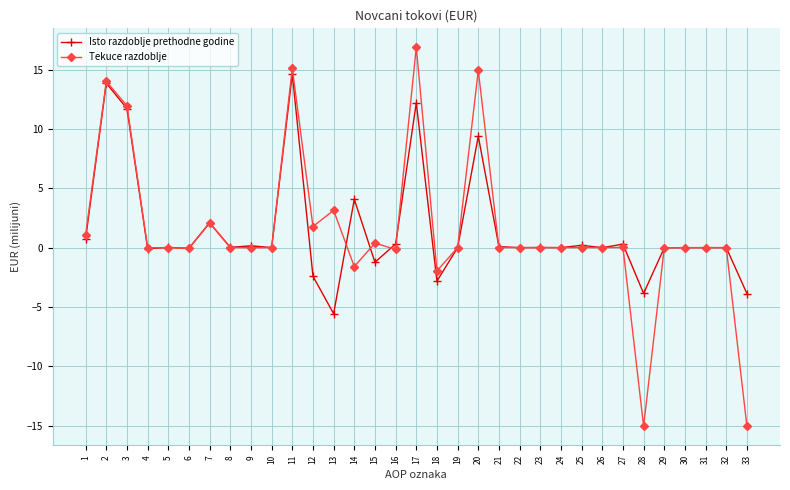

List the series in order of their peak value, lowest first.

Isto razdoblje prethodne godine, Tekuce razdoblje